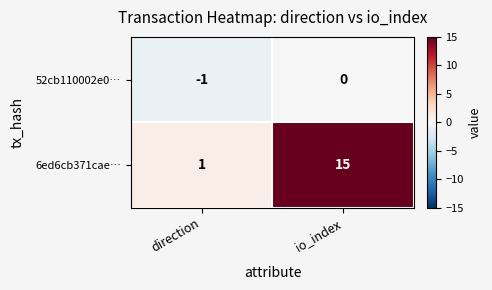

Where is 6ed6cb371cae… nearest to the value 8?

direction